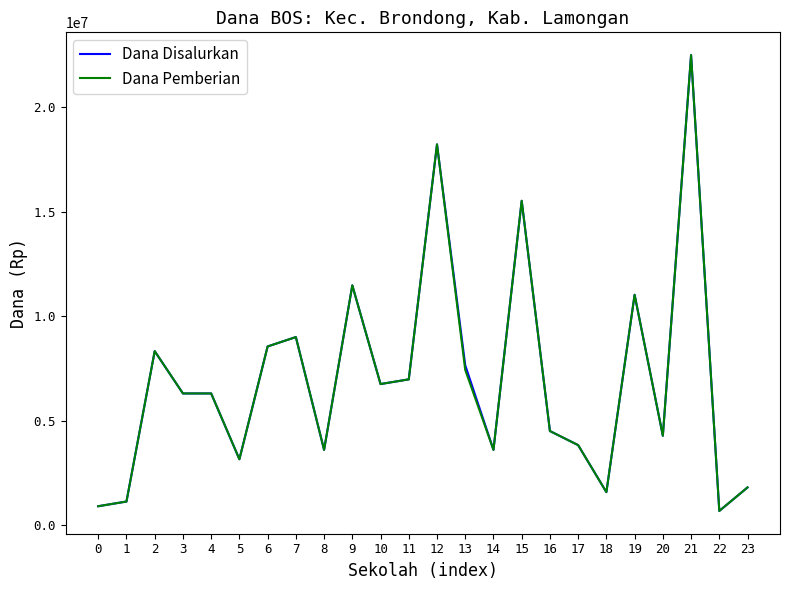

What is the minimum value for Dana Disalurkan?

675000